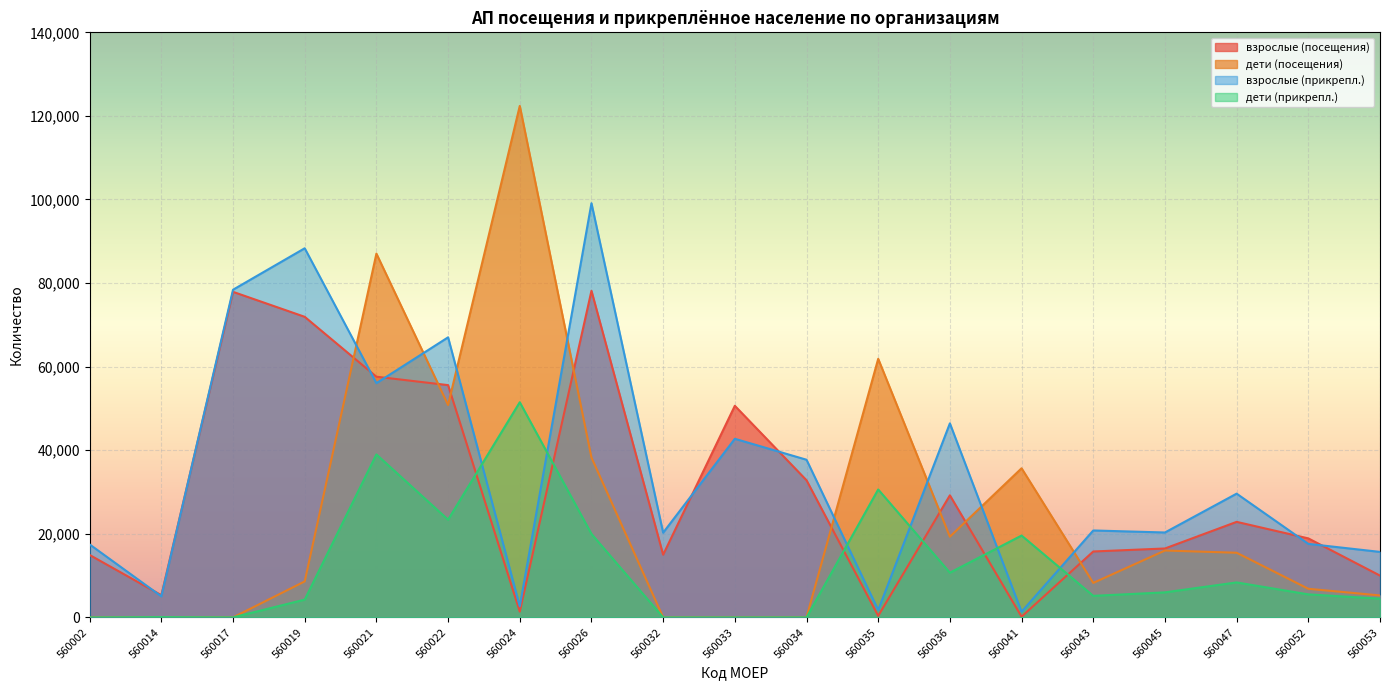

What is the approximate value of дети (посещения) at 560036?

19315